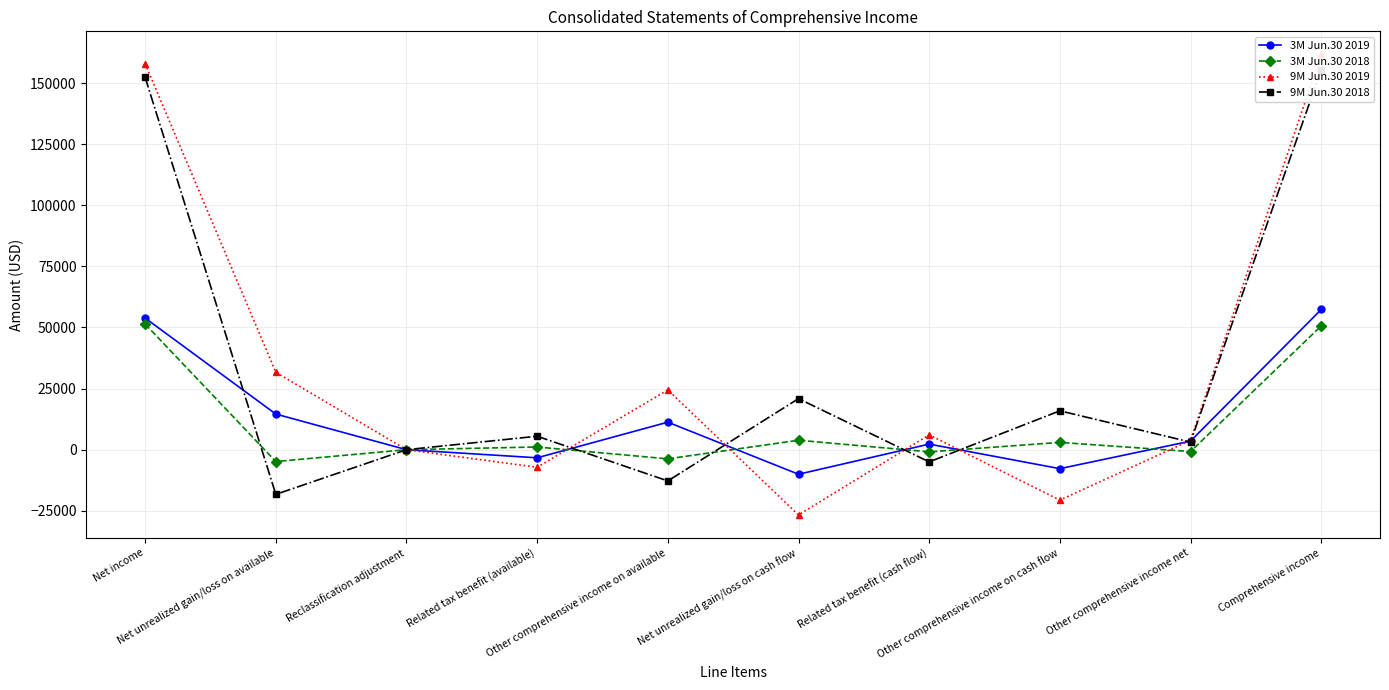

True or false: 3M Jun.30 2019 and 9M Jun.30 2018 intersect in this chart.

True